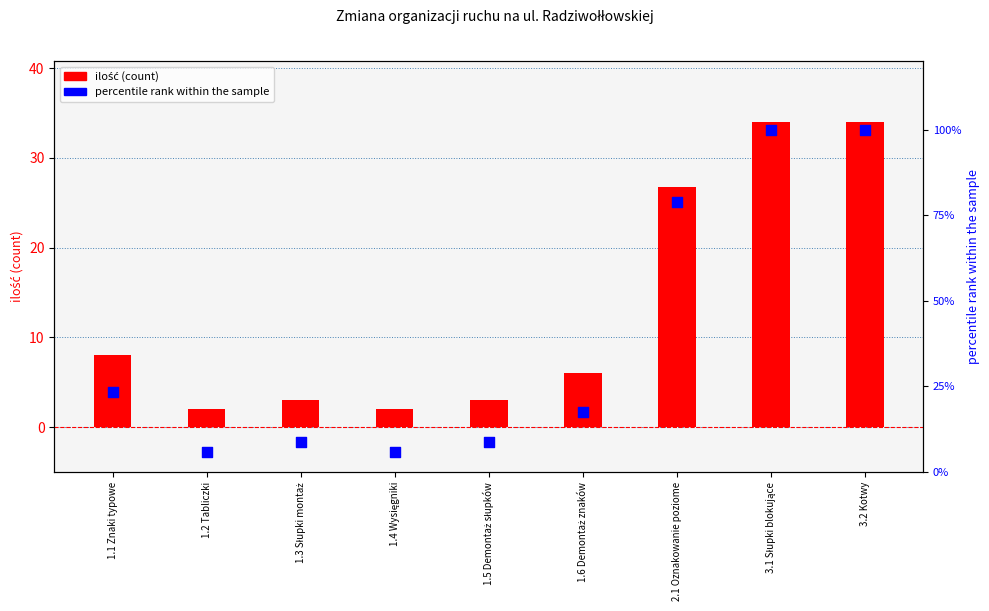

Which series has the largest total across all categories?

percentile rank within the sample